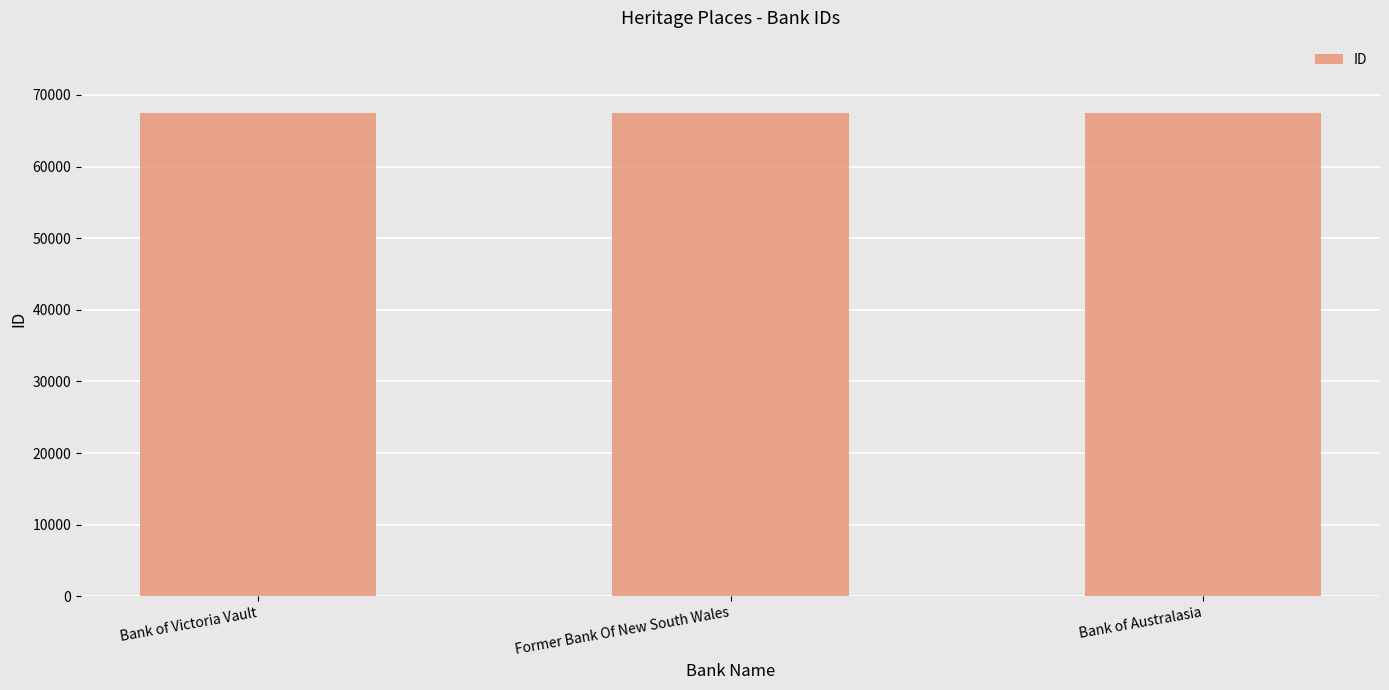

What is the label of the 2nd bar from the right?

Former Bank Of New South Wales